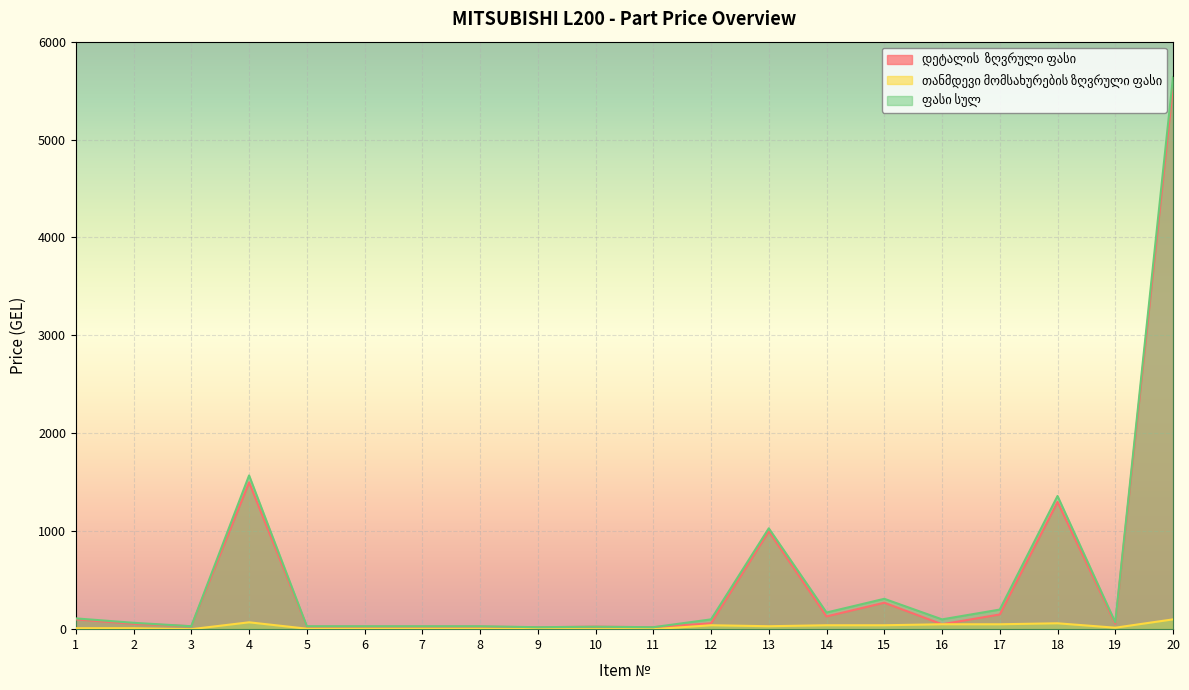

Rank the series at 20 from lowest to highest value.

თანმდევი მომსახურების ზღვრული ფასი, დეტალის  ზღვრული ფასი, ფასი სულ